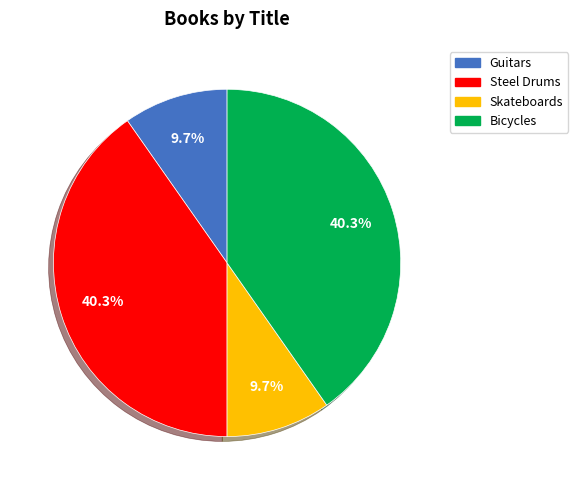

How many segments does this pie chart have?

4